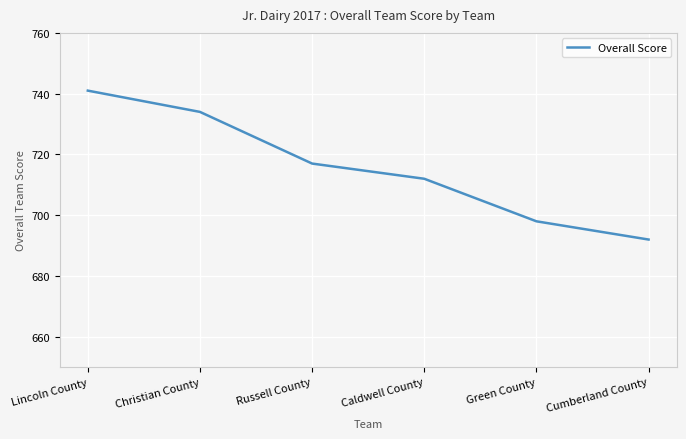

What is the average value?

716